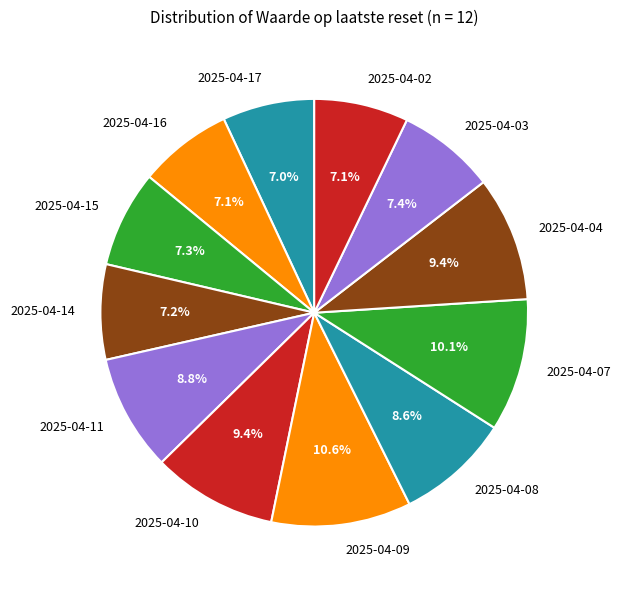

Count the number of slices in the pie.

12